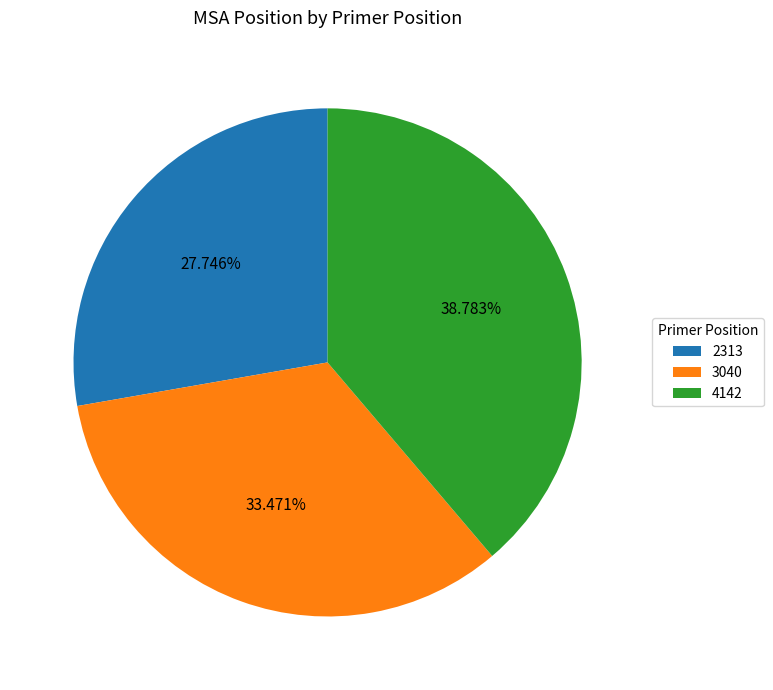

To the nearest percent, what percentage of the pie is 4142?

39%